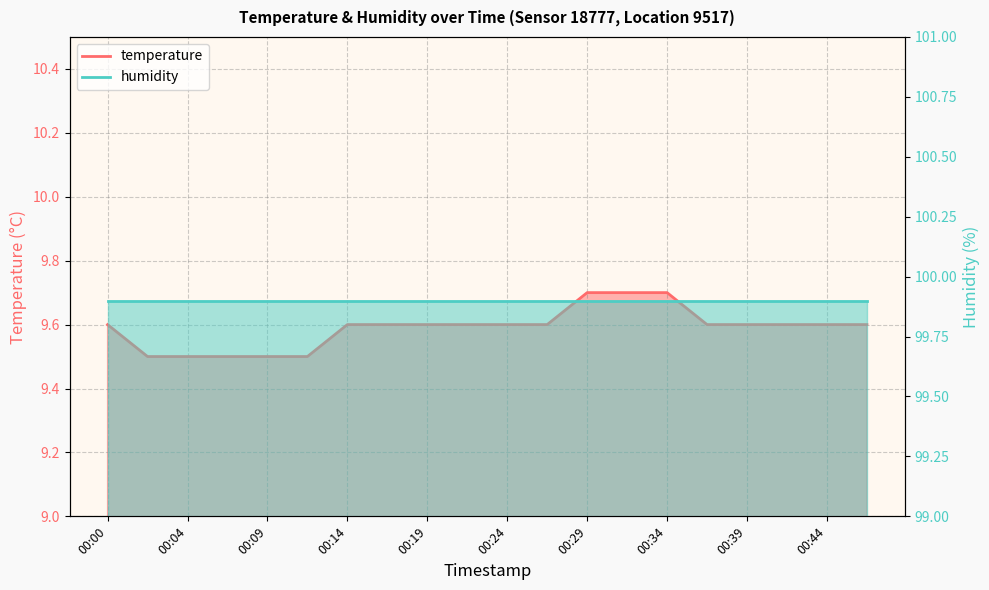

Is it true that the value at 00:09 is 9.5?

True